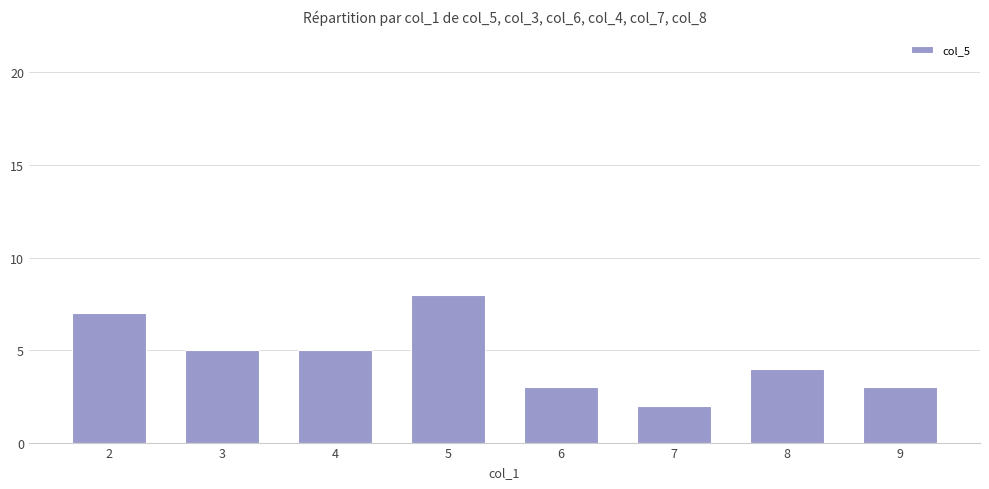

What is the sum of the values at 2 and 5?

15